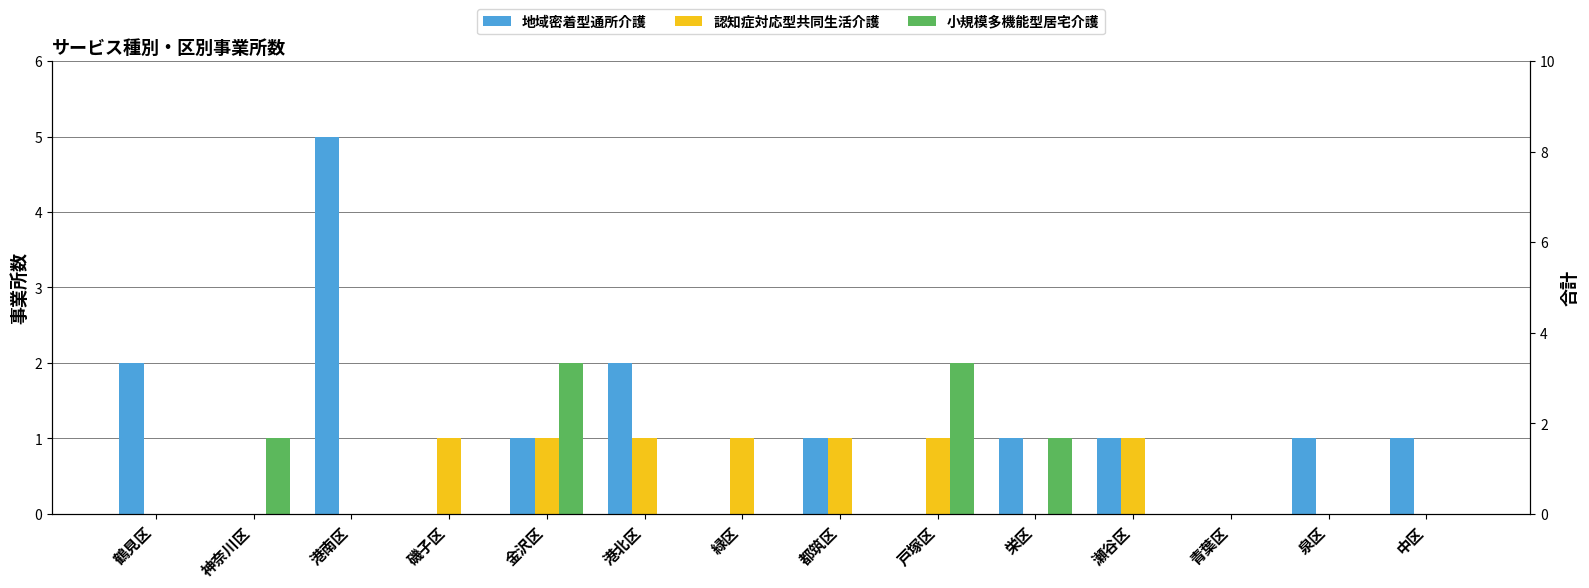

What are all the series names shown in the legend?

地域密着型通所介護, 認知症対応型共同生活介護, 小規模多機能型居宅介護